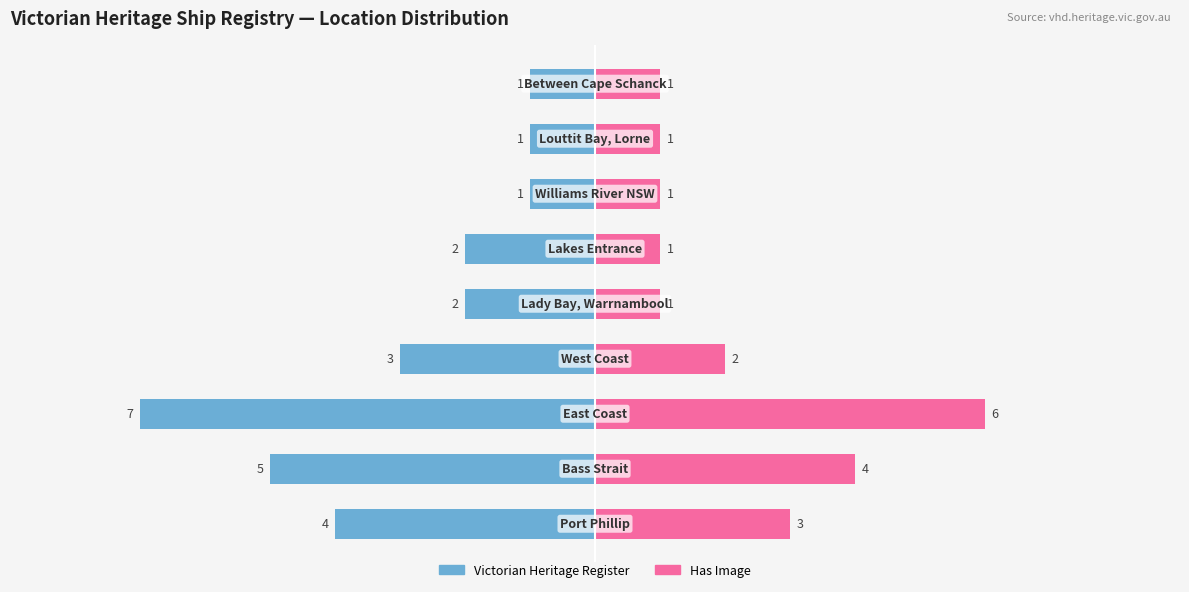

What is the minimum value for Has Image?

1